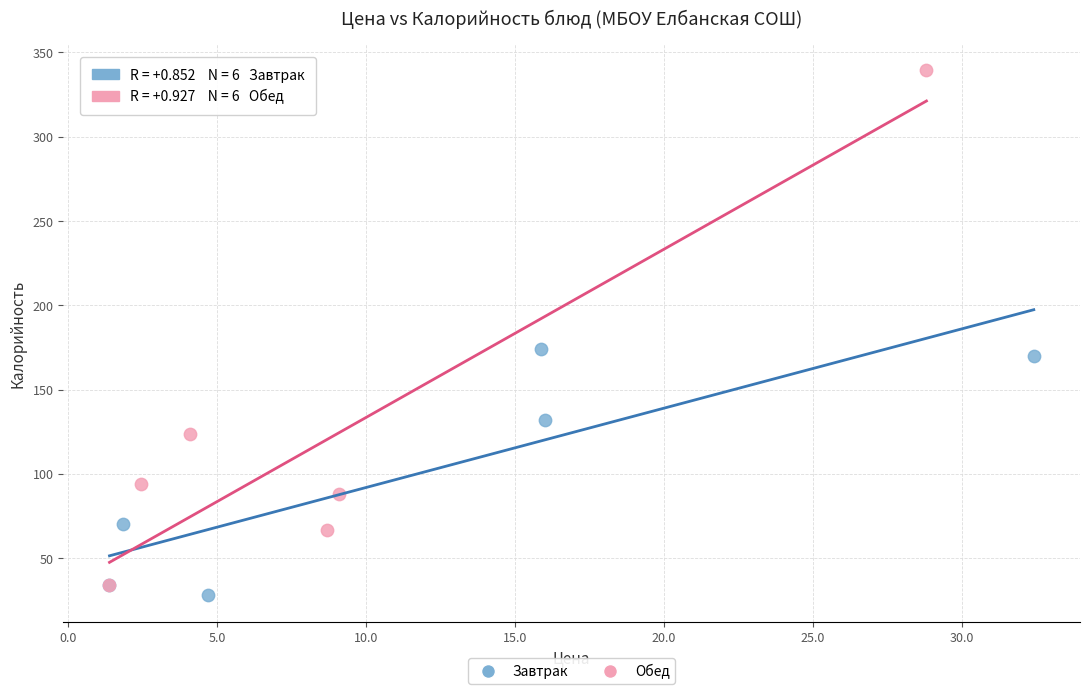

Which series reaches the maximum Y coordinate?

Обед